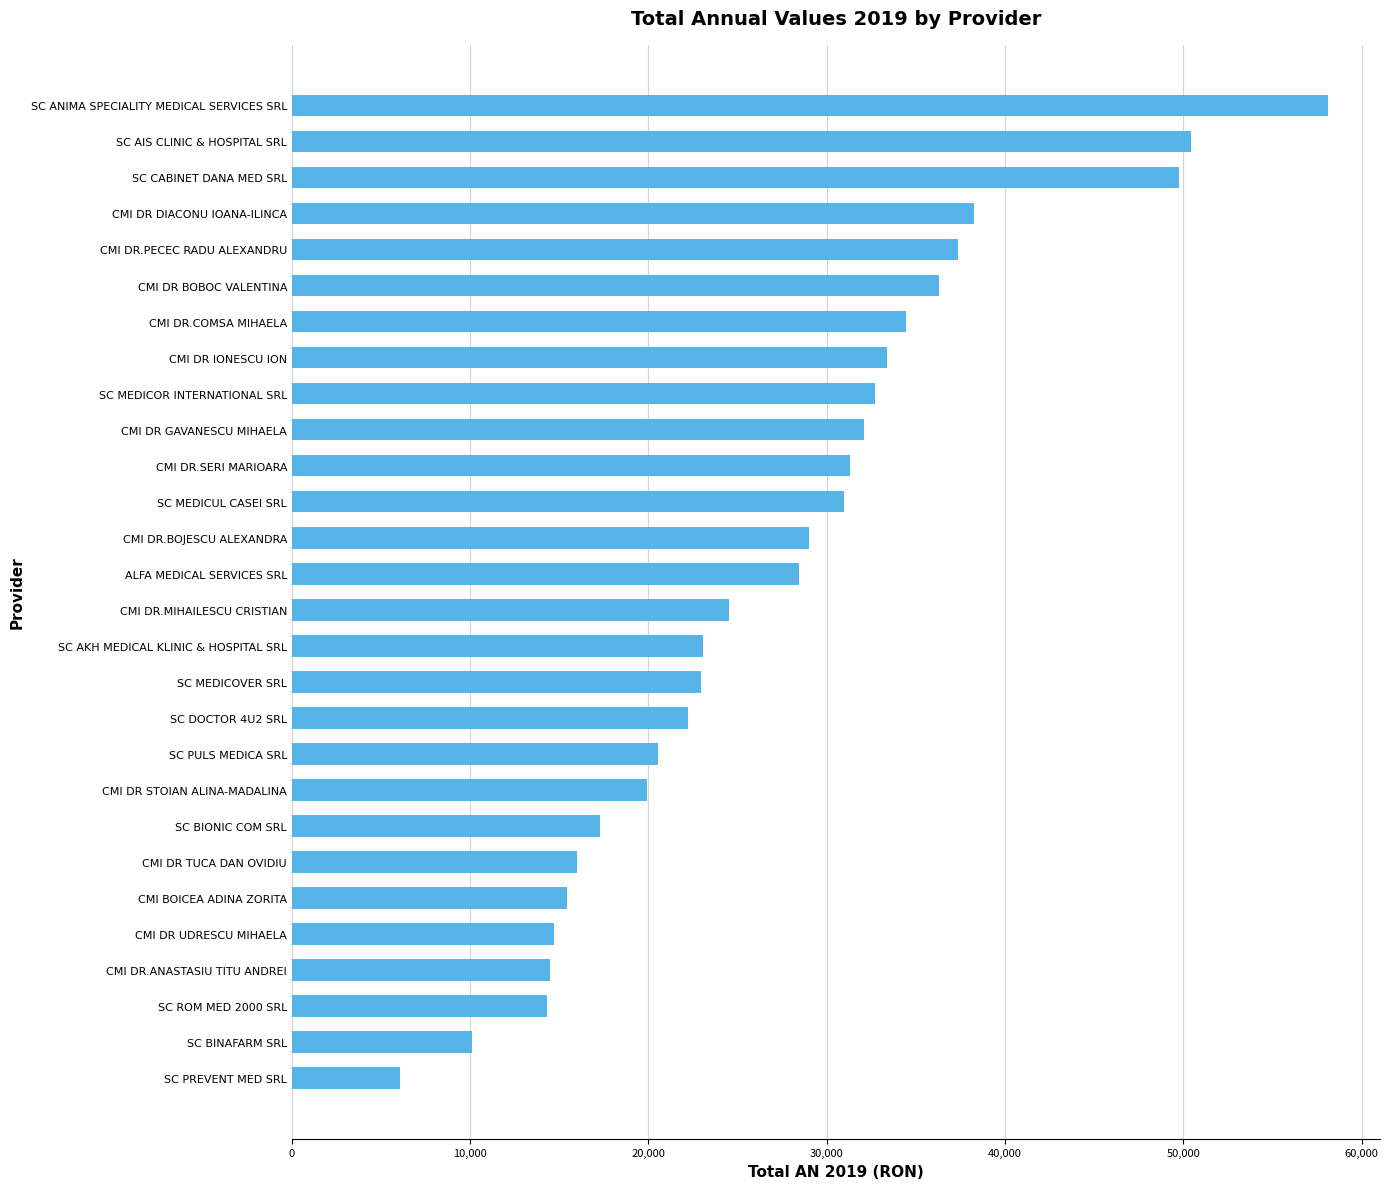

What is the difference between the maximum and second lowest values?

48042.8